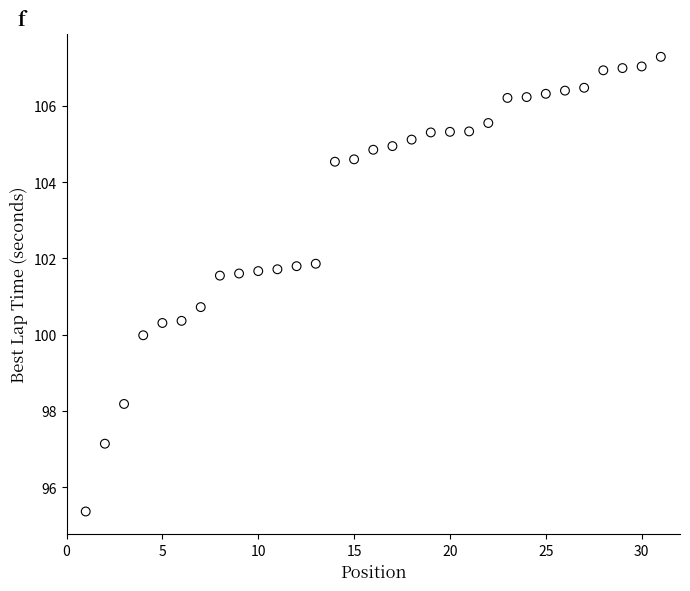

What is the range of Y values (max minus min)?

11.9